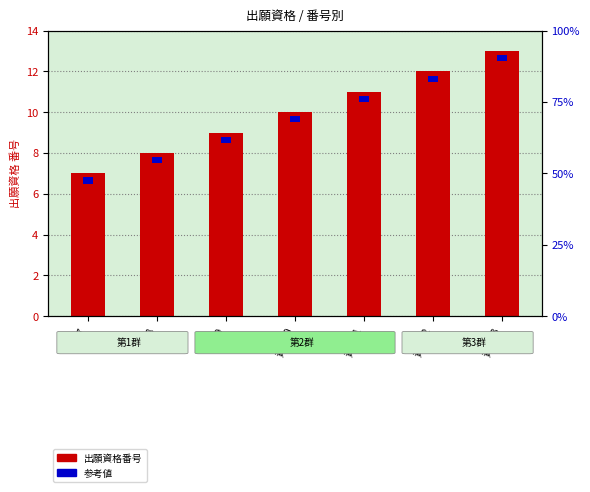

What is the greatest value displayed?

13.0